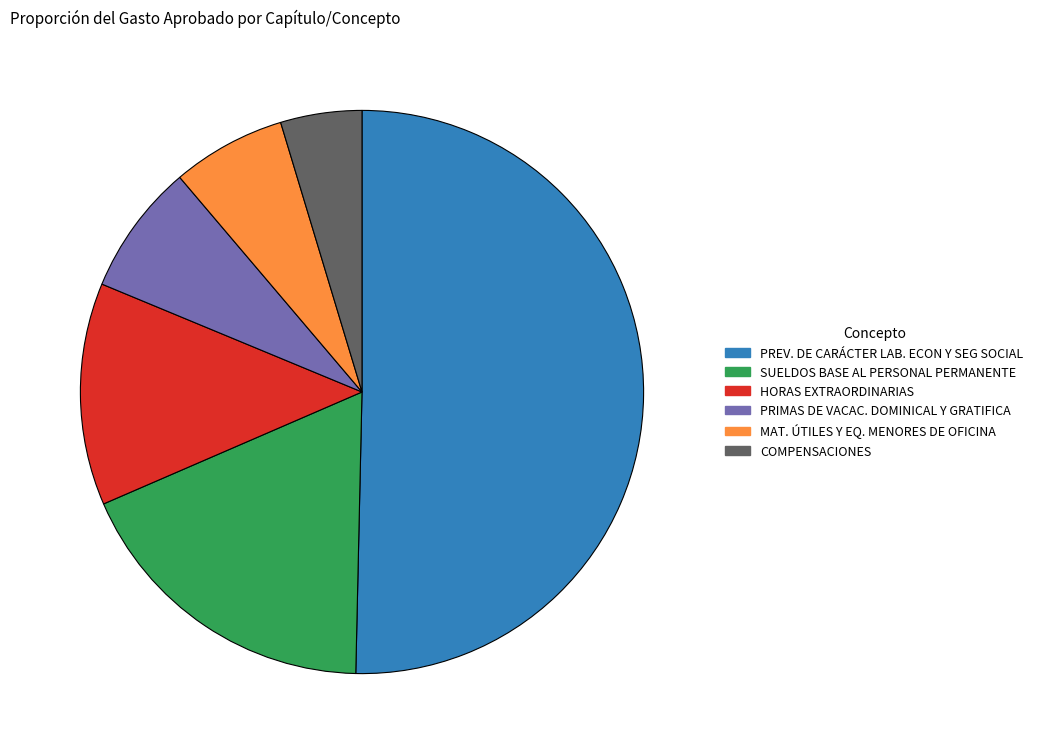

What is the ratio of the value at PRIMAS DE VACAC. DOMINICAL Y GRATIFICA to the value at SUELDOS BASE AL PERSONAL PERMANENTE?

0.4